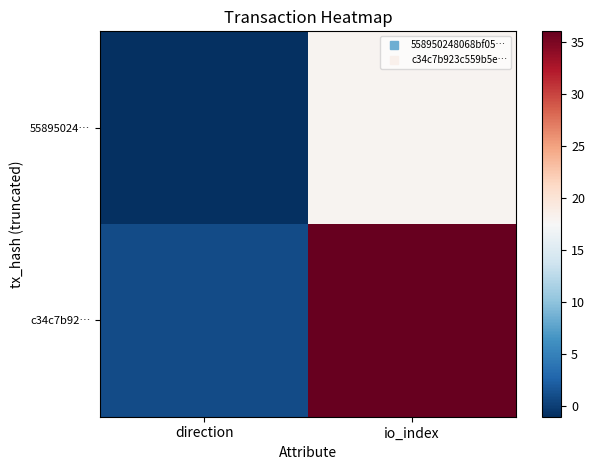

At which category is the sum across all series the highest?

io_index